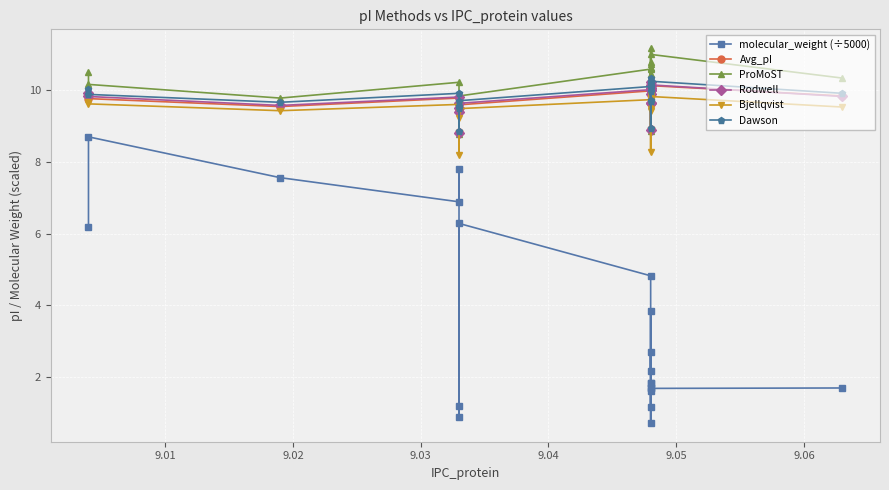

Is it true that Rodwell equals 13.4 at 11?

False